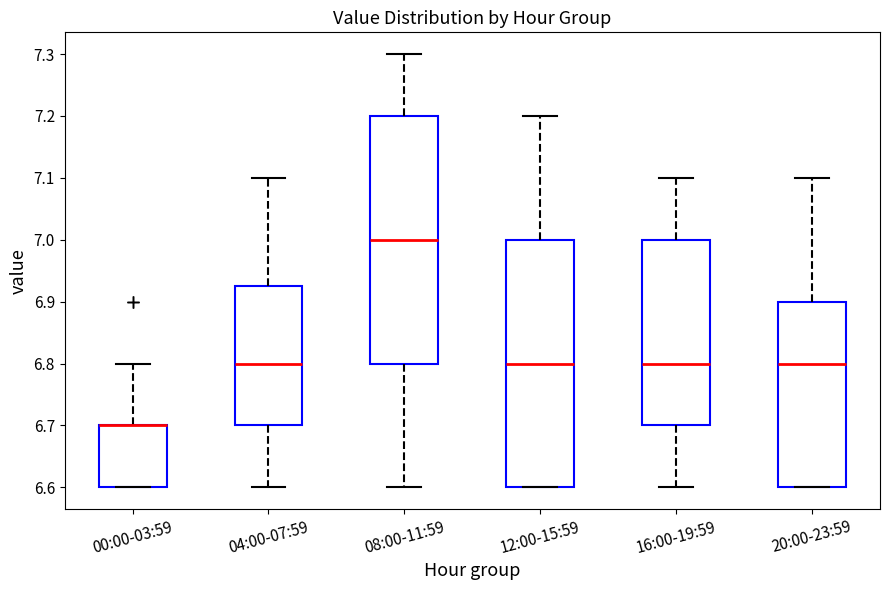

Reading left to right, read every box against the y-axis: the position of its median line, the range the box covers, and the ends of its whiskers. The values are not printed on the chart, so give them approximately, as read against the axis.

00:00-03:59: median 6.70 (drawn on the box's upper edge), box 6.60 to 6.70, whiskers 6.60 to 6.80
04:00-07:59: median 6.80, box 6.70 to 6.93, whiskers 6.60 to 7.10
08:00-11:59: median 7.00, box 6.80 to 7.20, whiskers 6.60 to 7.30
12:00-15:59: median 6.80, box 6.60 to 7.00, whiskers 6.60 to 7.20
16:00-19:59: median 6.80, box 6.70 to 7.00, whiskers 6.60 to 7.10
20:00-23:59: median 6.80, box 6.60 to 6.90, whiskers 6.60 to 7.10